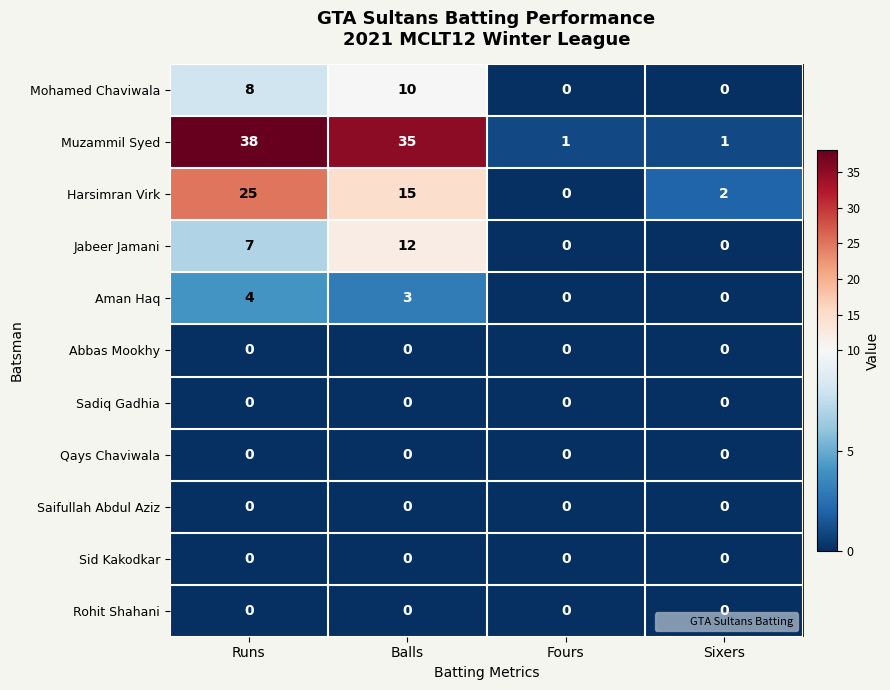

The Sid Kakodkar series shows 0 at Fours. True or false?

True